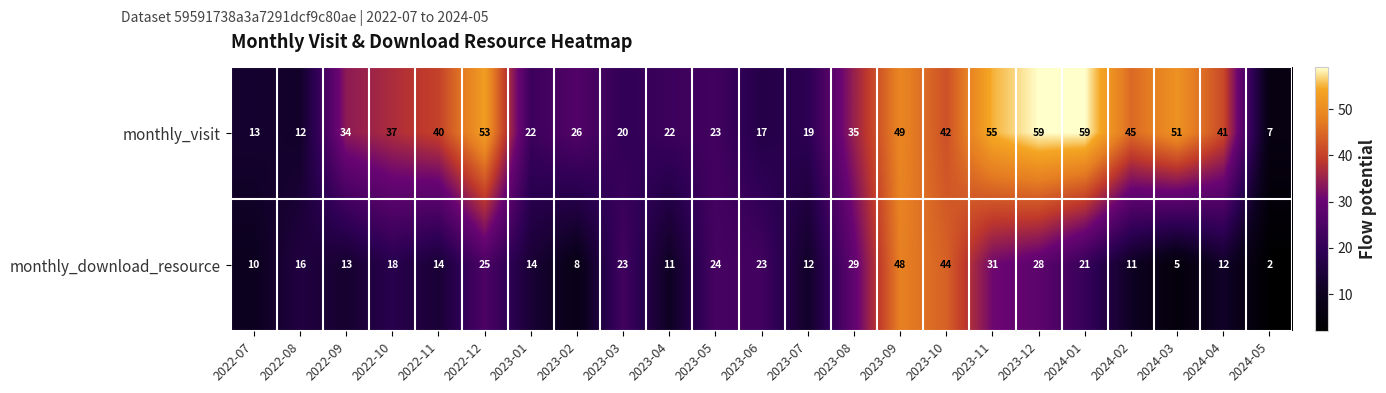

What value does the monthly_visit series have at 2023-07, to the nearest 5?

20